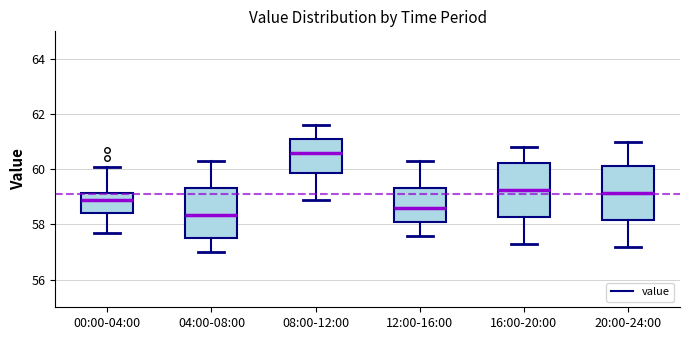

Which box has the highest median line?

08:00-12:00